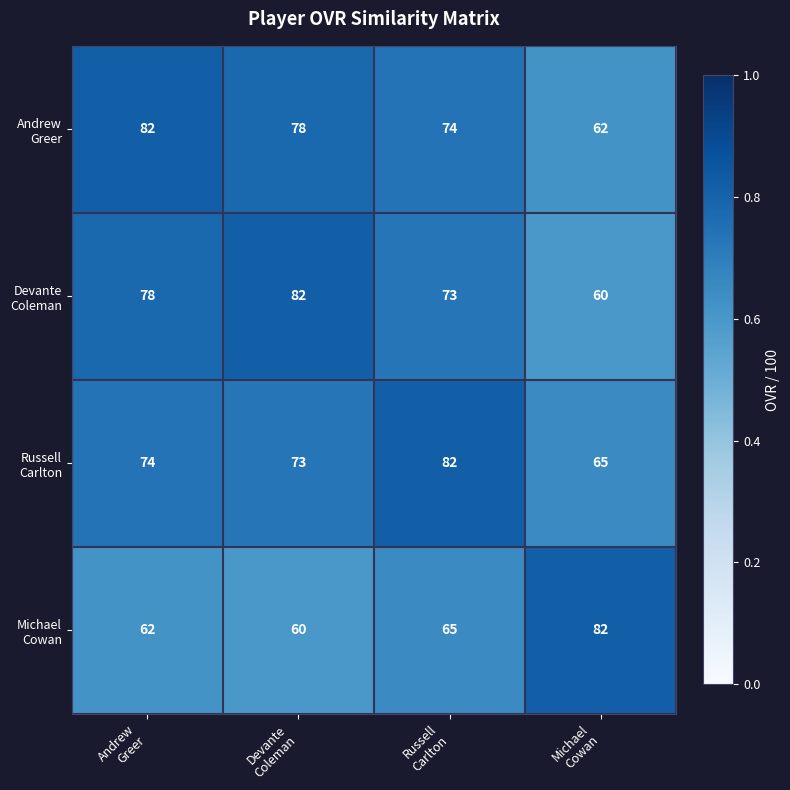

At how many categories does at least one series exceed 81?

4